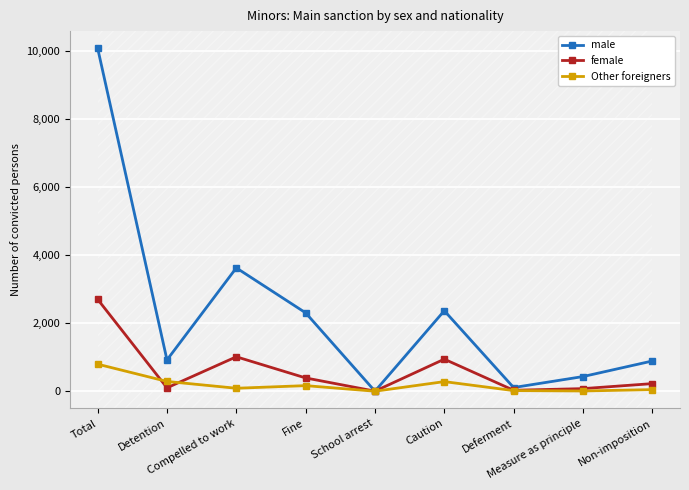

What is the greatest value displayed?

10070